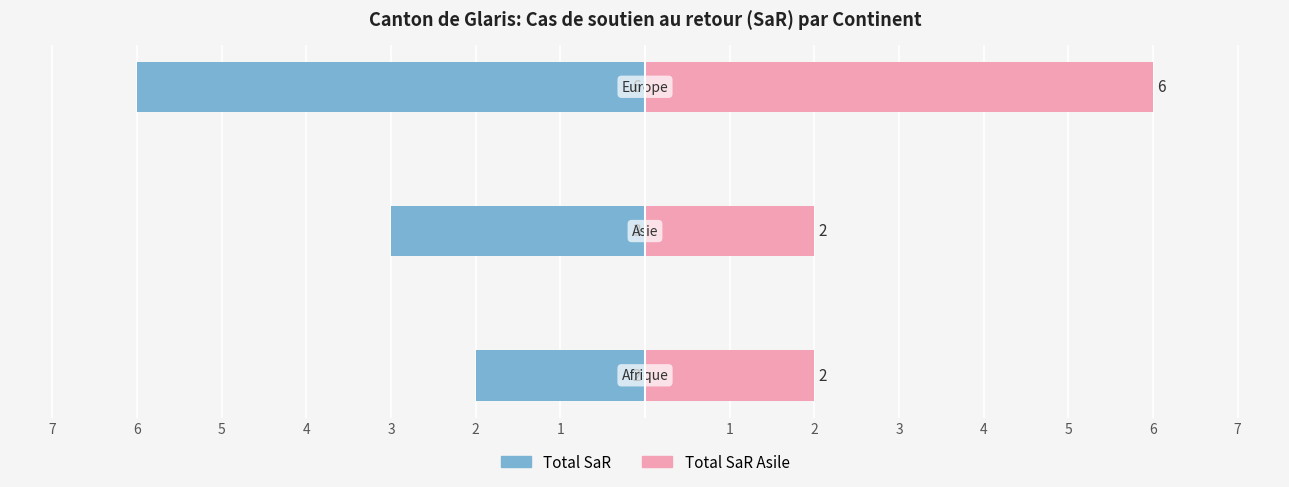

Rank the series at 3 from lowest to highest value.

Total SaR, Total SaR Asile